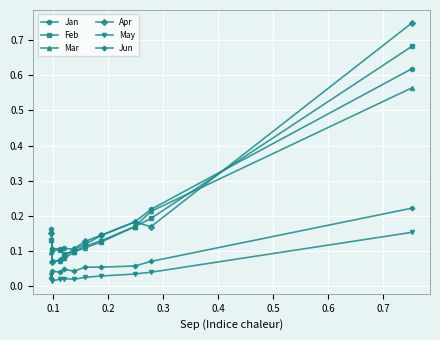

True or false: Apr and Feb cross at least once.

True